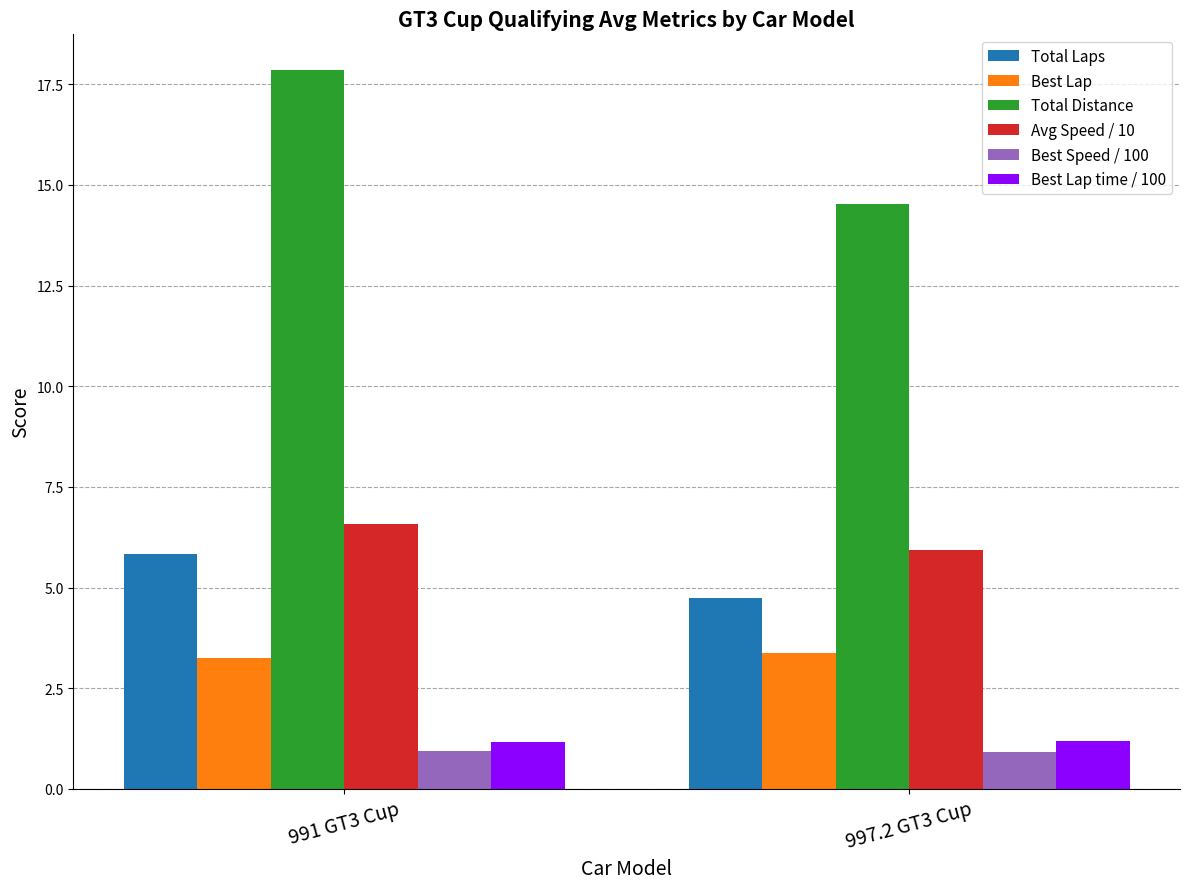

Rank the categories by Total Laps value from highest to lowest.

991 GT3 Cup, 997.2 GT3 Cup